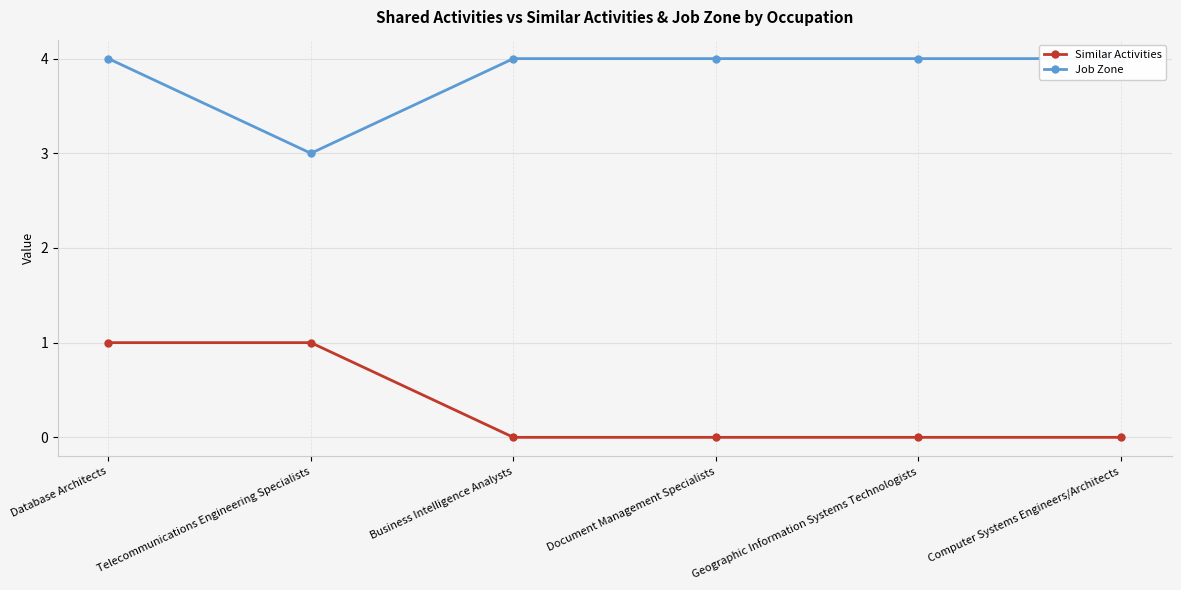

What is the label of the 2nd point from the right?

Geographic Information Systems Technologists